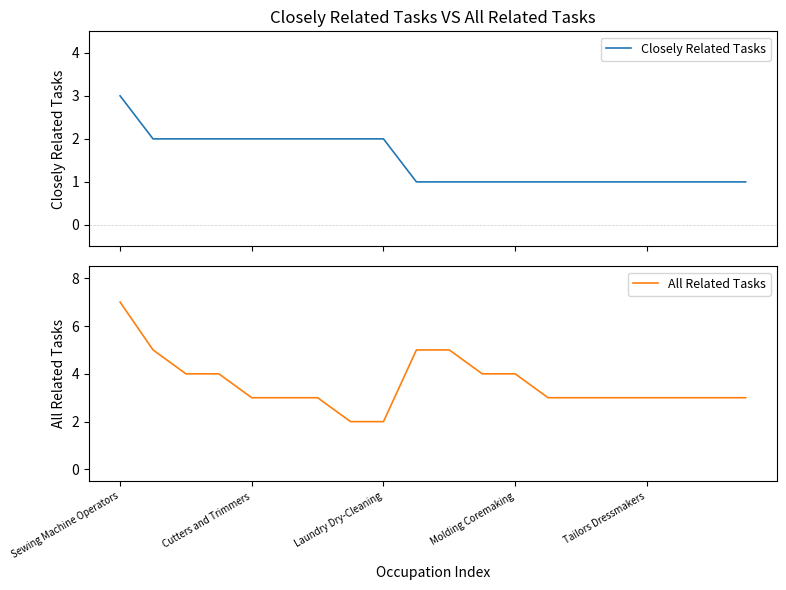

True or false: All Related Tasks and Closely Related Tasks cross at least once.

False